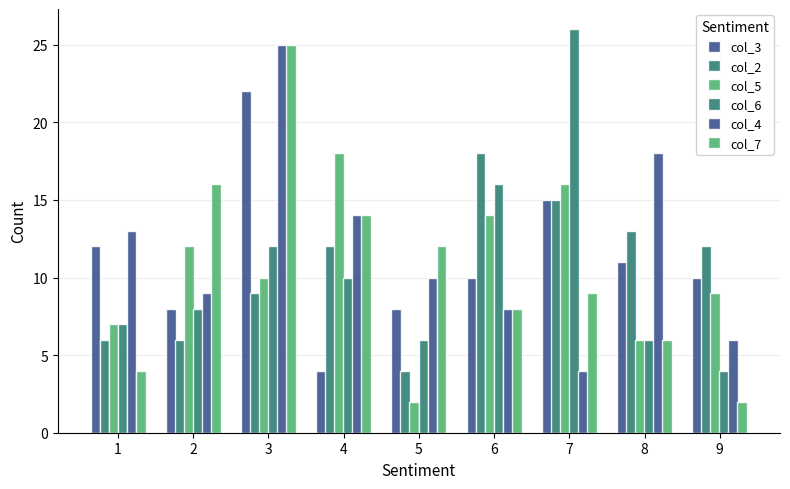

Count the number of categories in the chart.

9